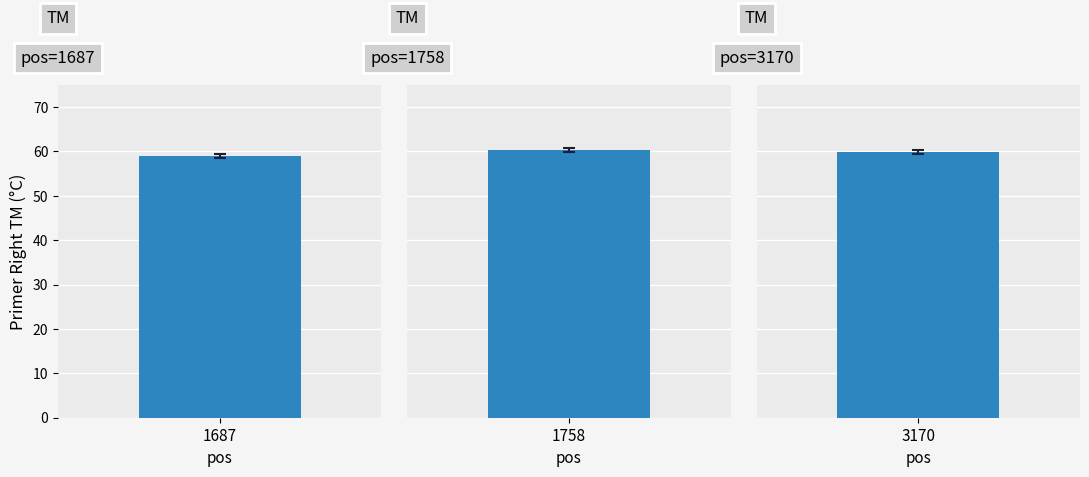

What is the average value of the PRIMER_RIGHT_0_TM series?

59.7